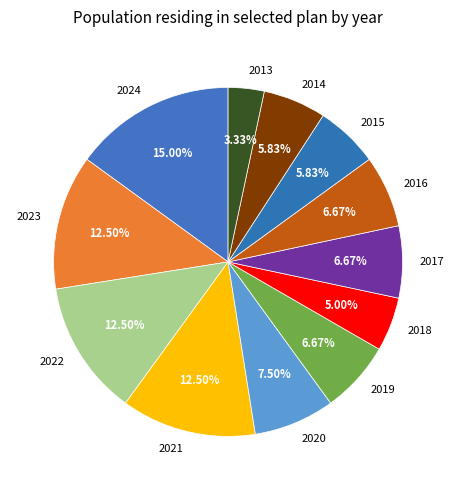

How many slices are in this pie chart?

12